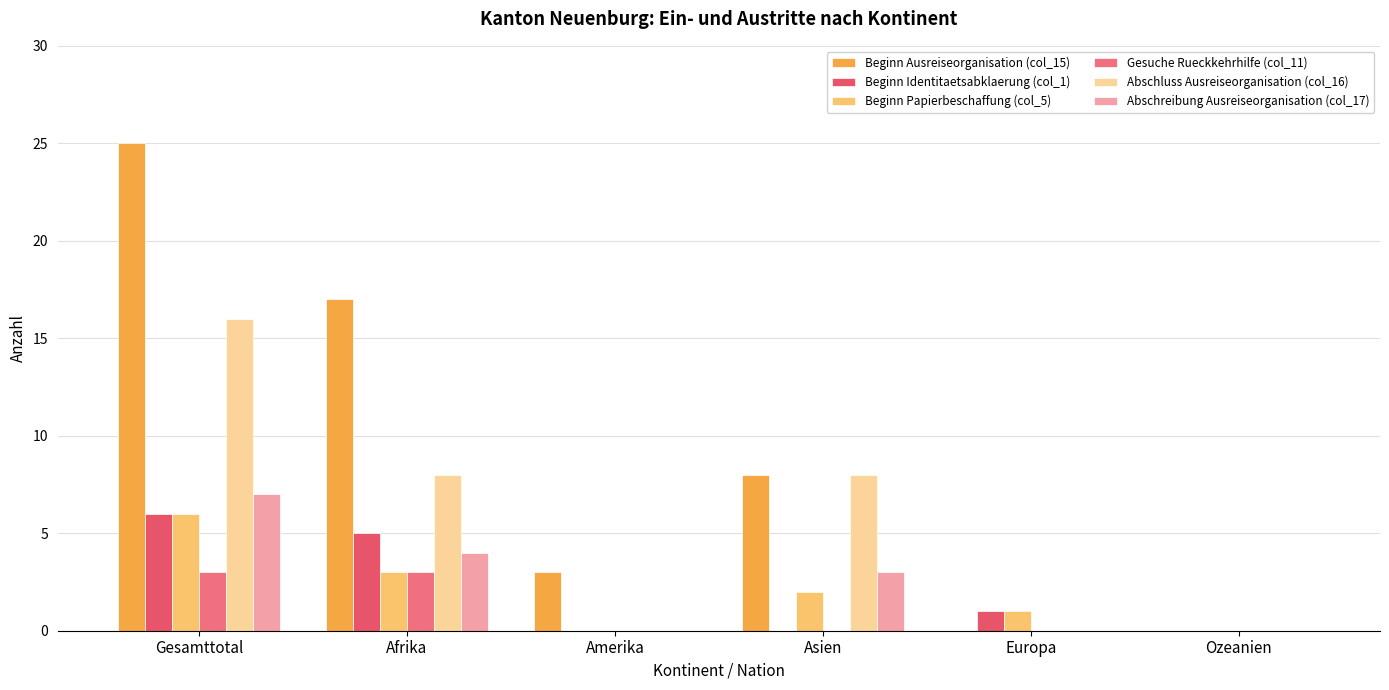

At which category does the chart reach its minimum across all series?

Europa